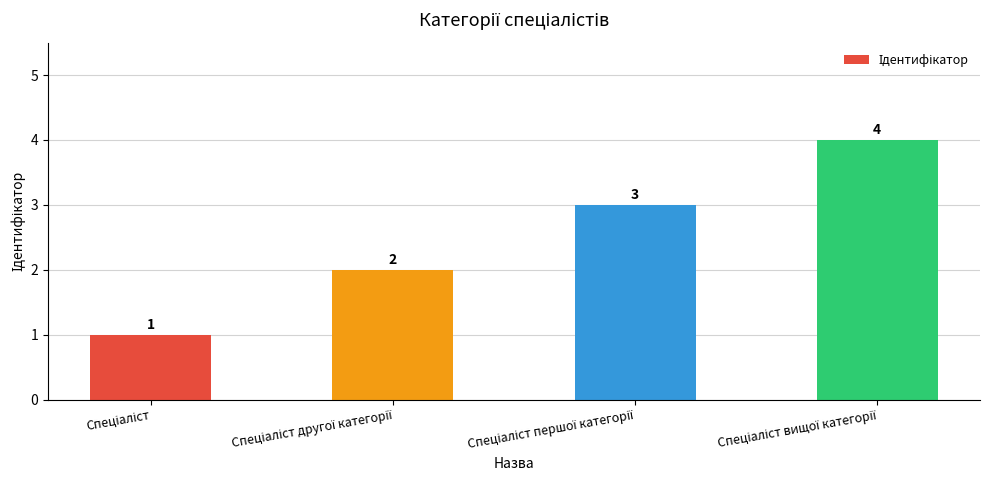

Count the values in the range 2 to 4.

3